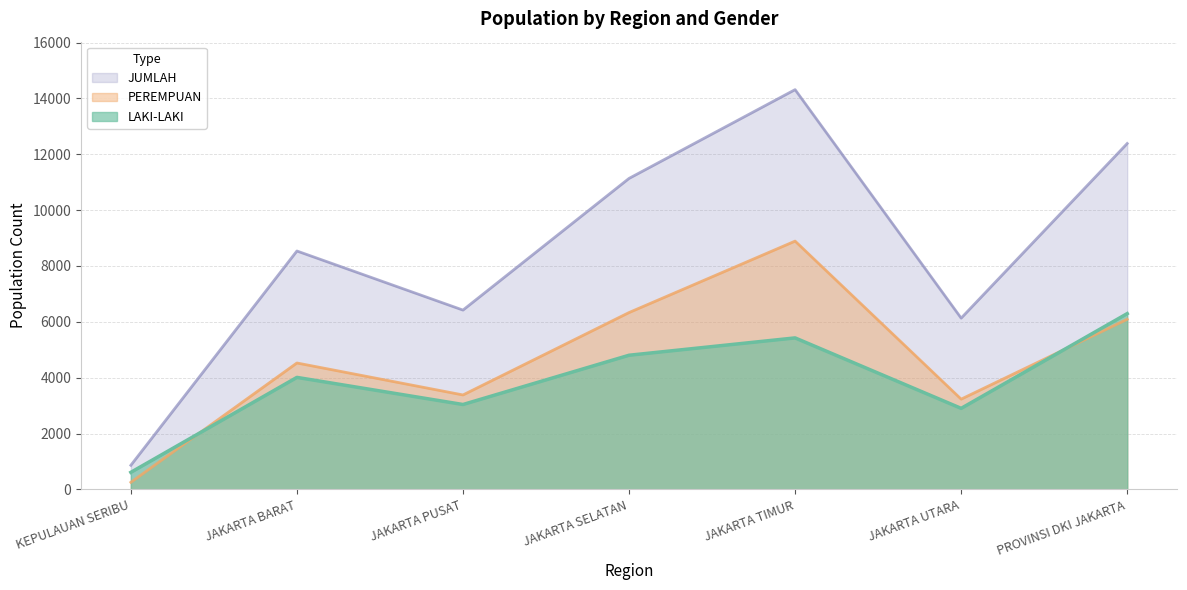

True or false: PEREMPUAN has more than 2 interior local peaks.

False